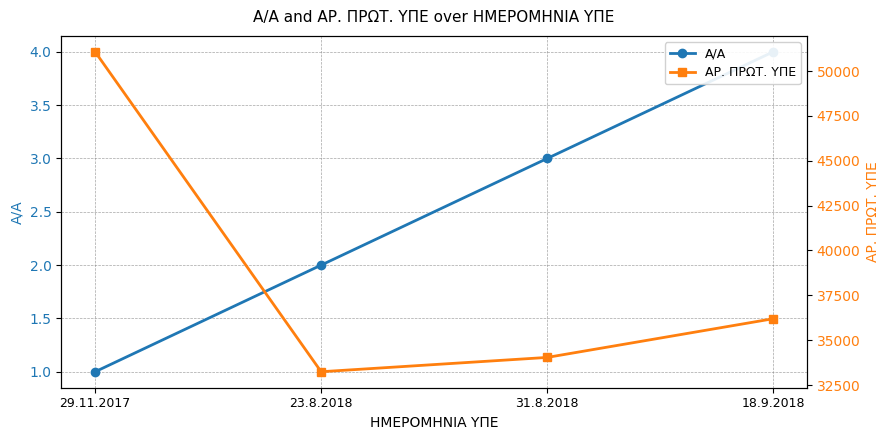

What is the difference between the highest and lowest values at 18.9.2018?

36189